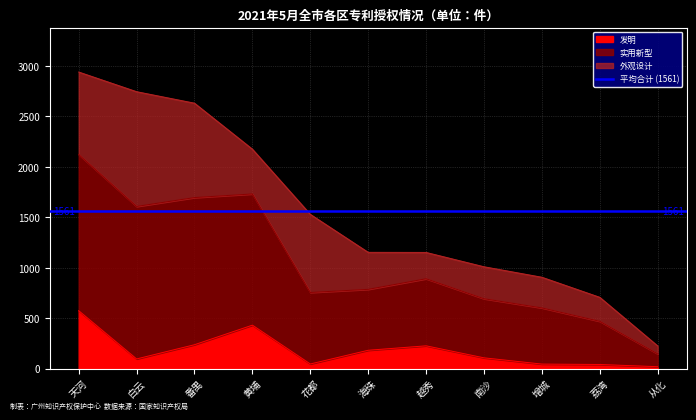

The value of 发明 at 白云 is 96. True or false?

True